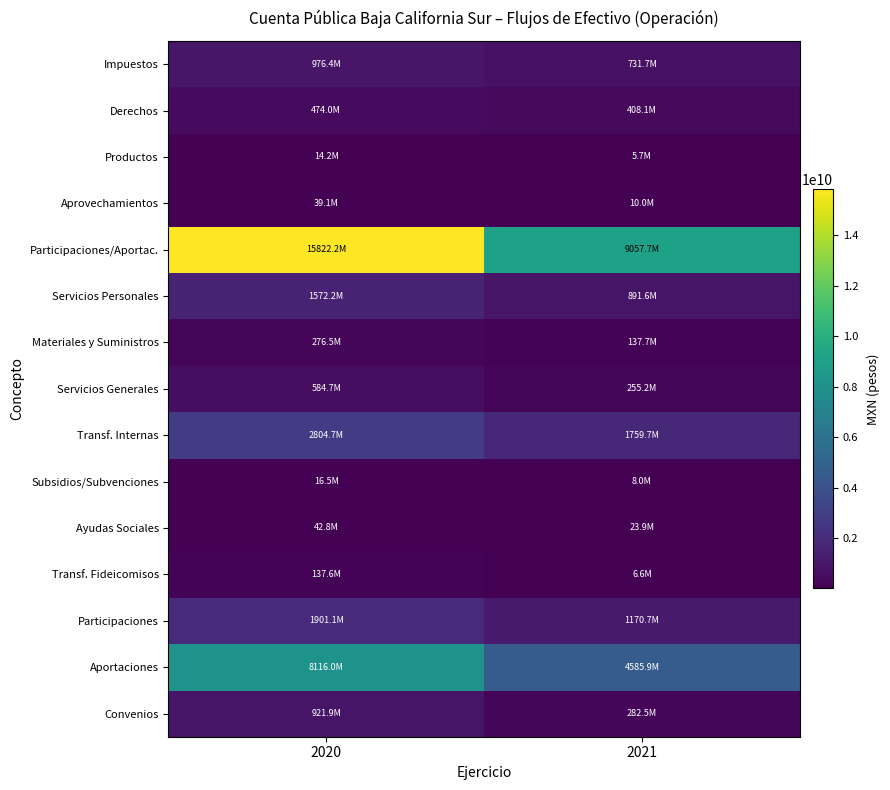

At which category does the chart reach its peak across all series?

2020